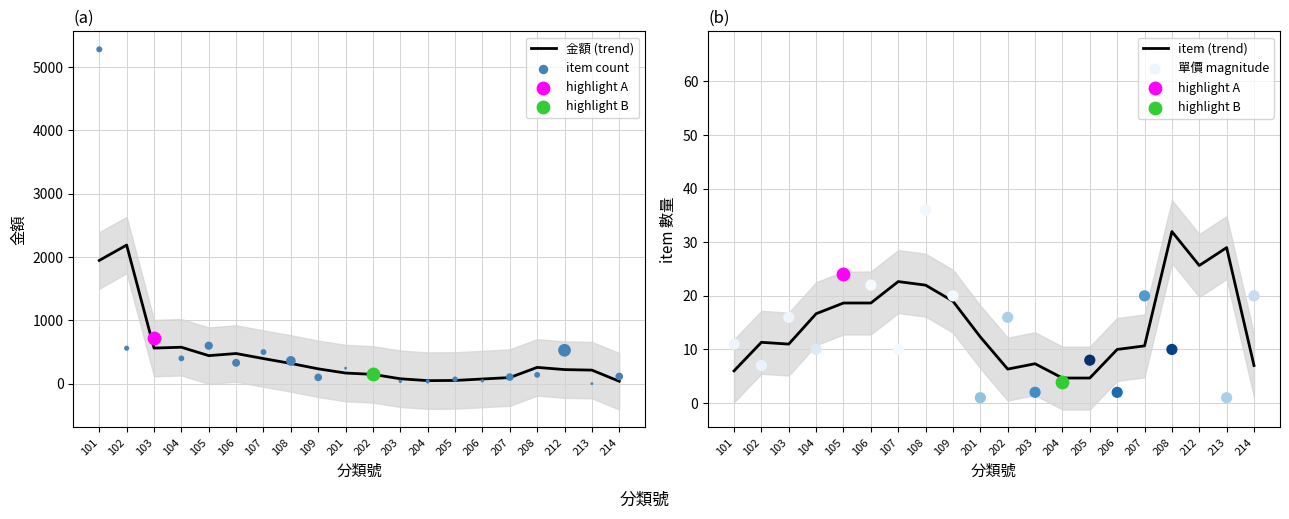

At how many categories does at least one series exceed 127?

14